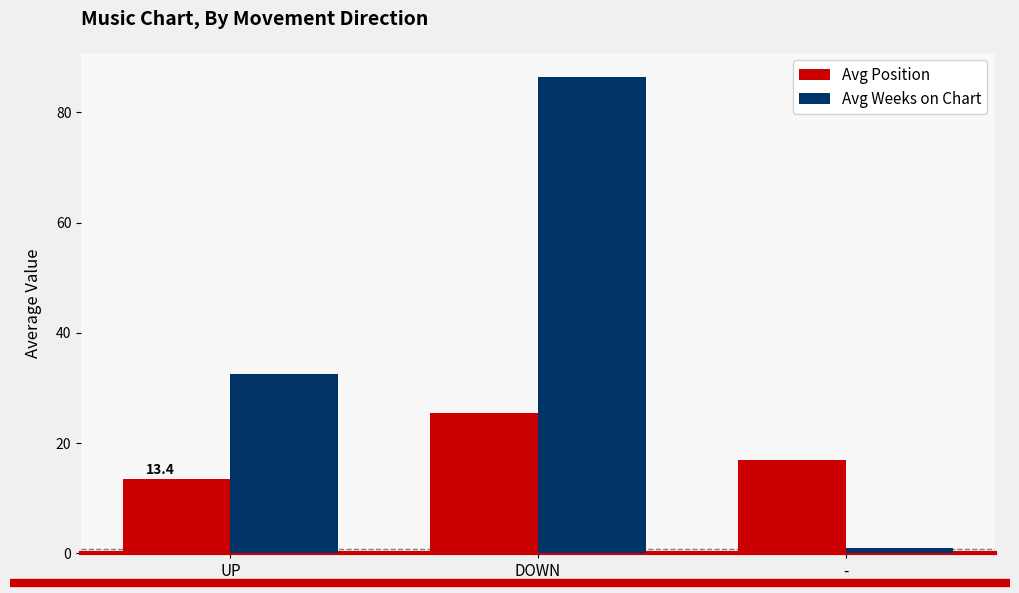

Rank the categories by Avg Weeks on Chart value from lowest to highest.

-, UP, DOWN